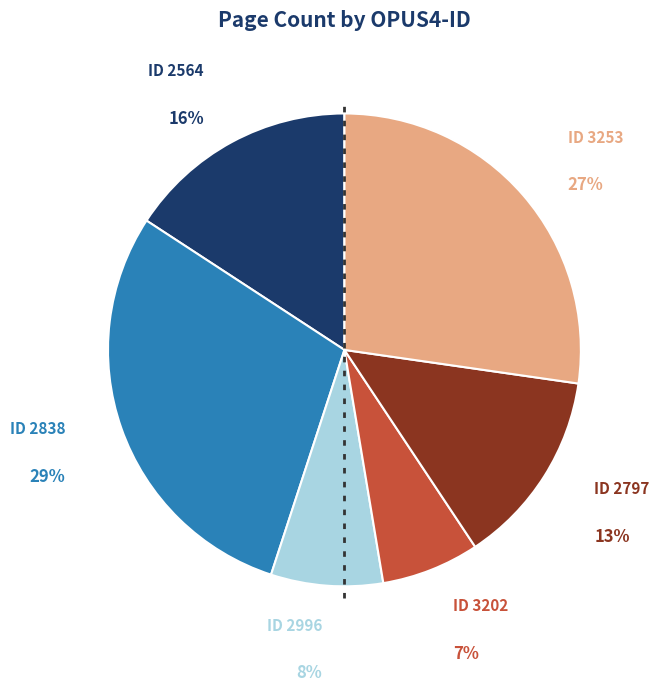

To the nearest percent, what is the average slice percentage?

17%